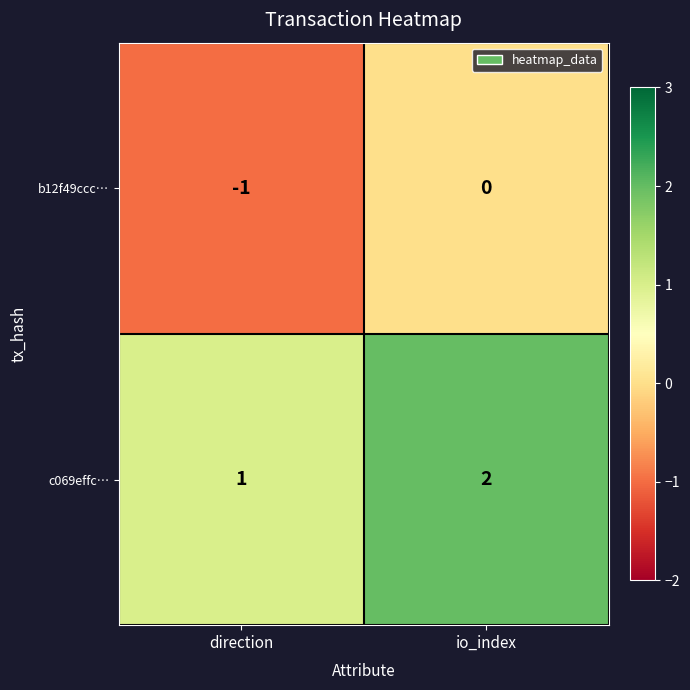

Rank the series by their maximum value, from lowest to highest.

b12f49ccc…, c069effc…